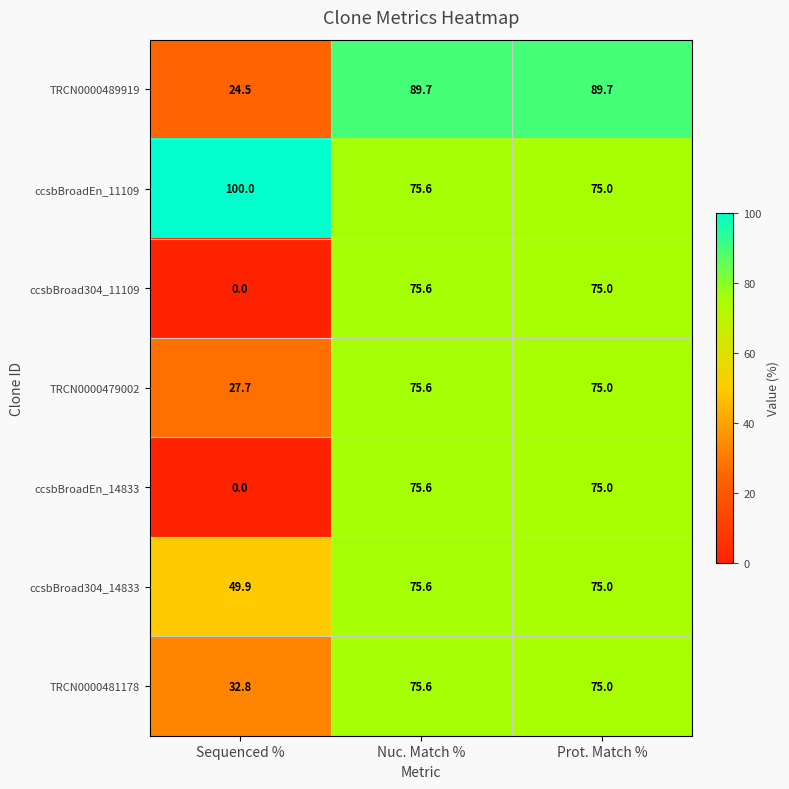

What is the sum of all TRCN0000479002 values?

178.3